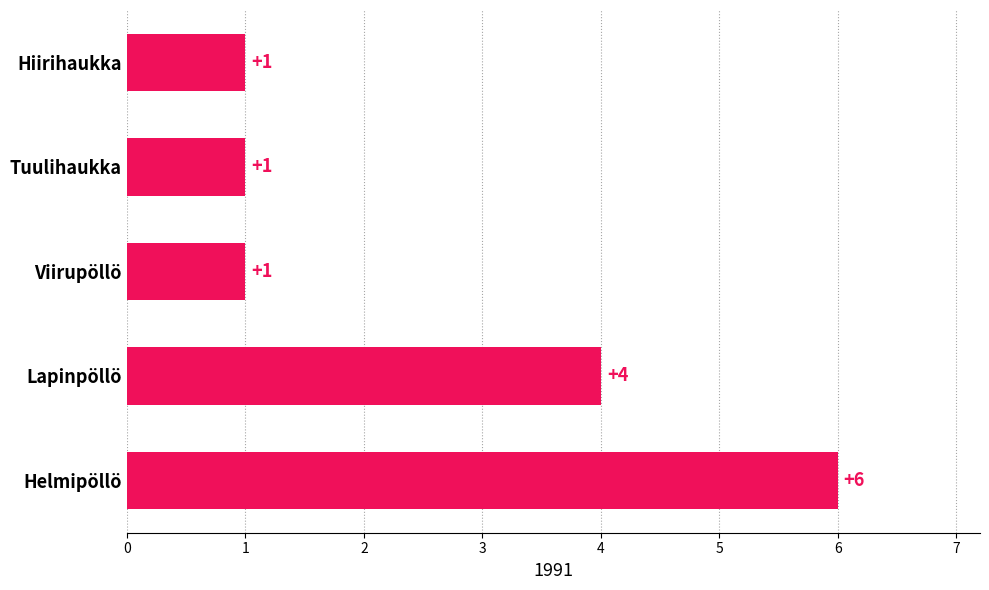

Count the number of data series in this chart.

1